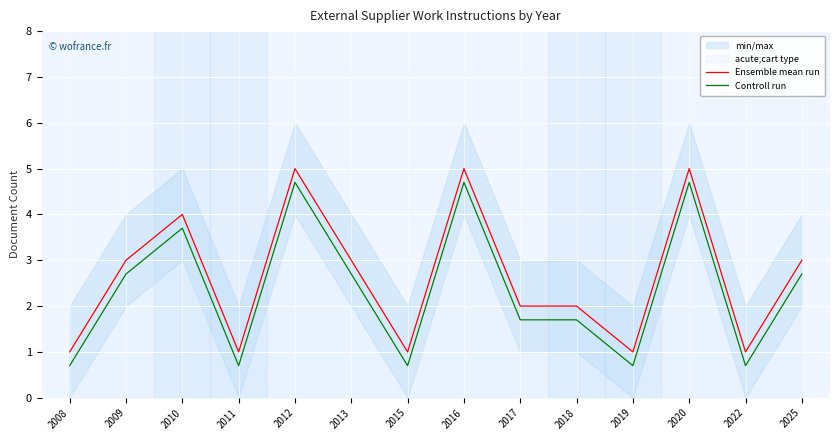

How many series are shown in this chart?

2